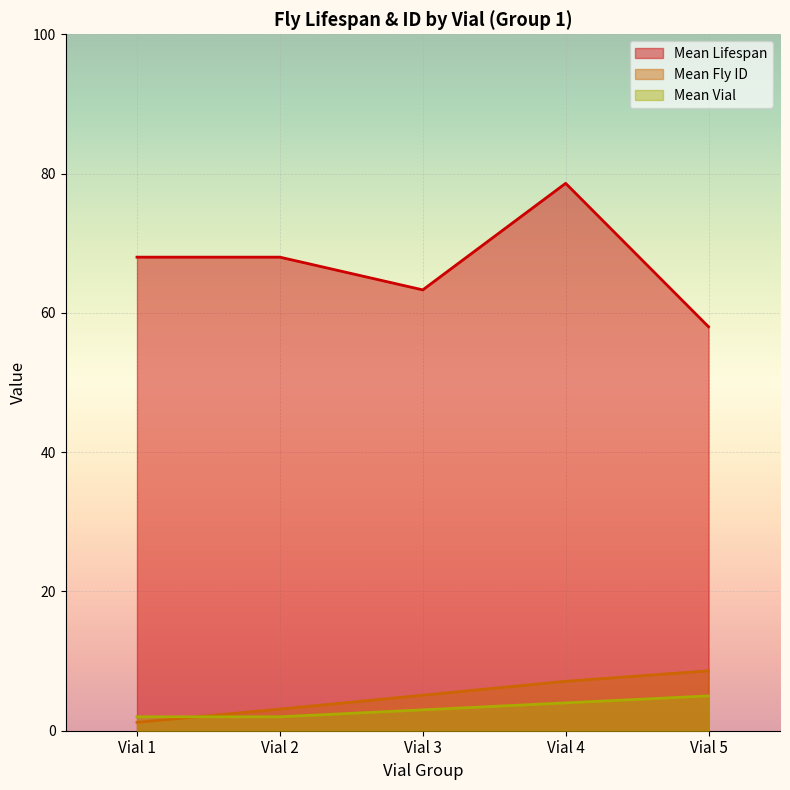

Is it true that Mean Vial equals 2.0 at Vial 2?

True